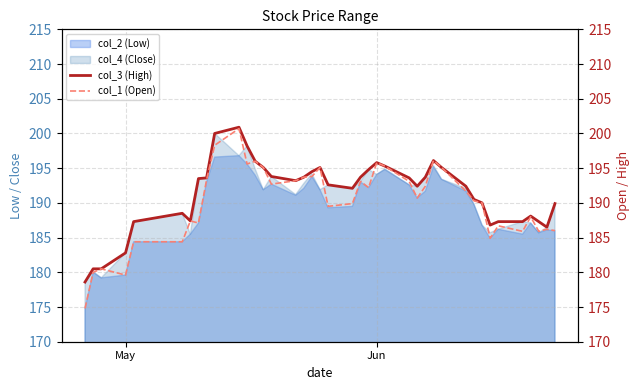

Which series has the largest total across all categories?

col_3 (High)